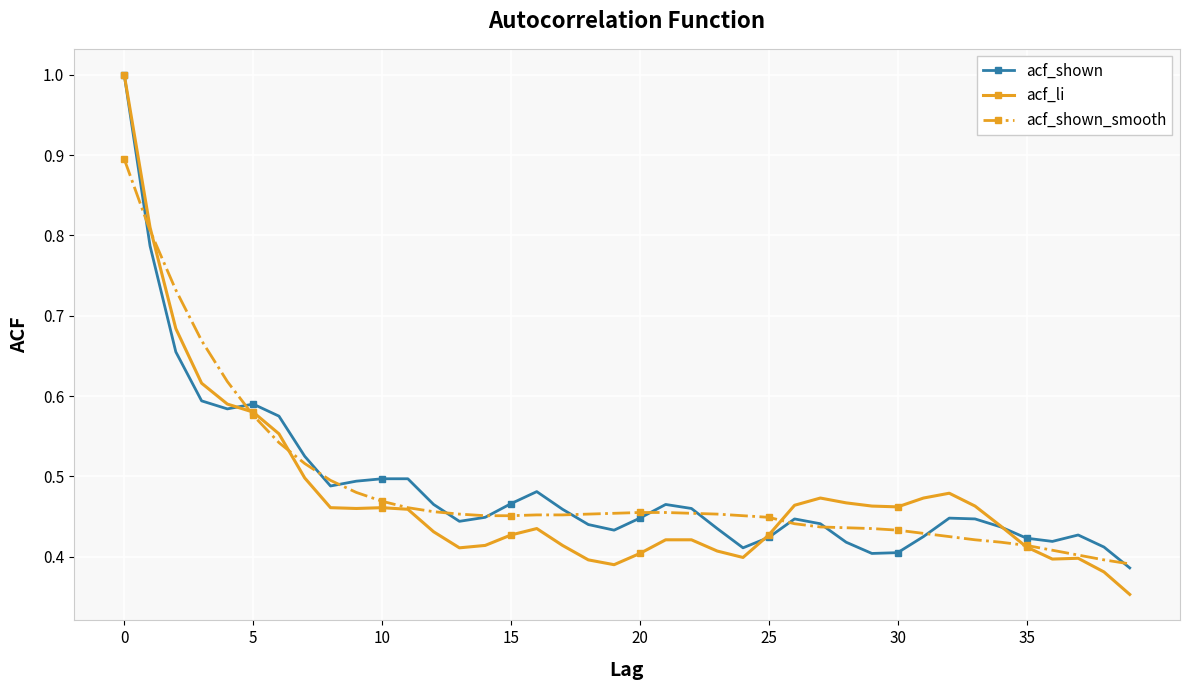

At how many categories does at least one series exceed 0?

40